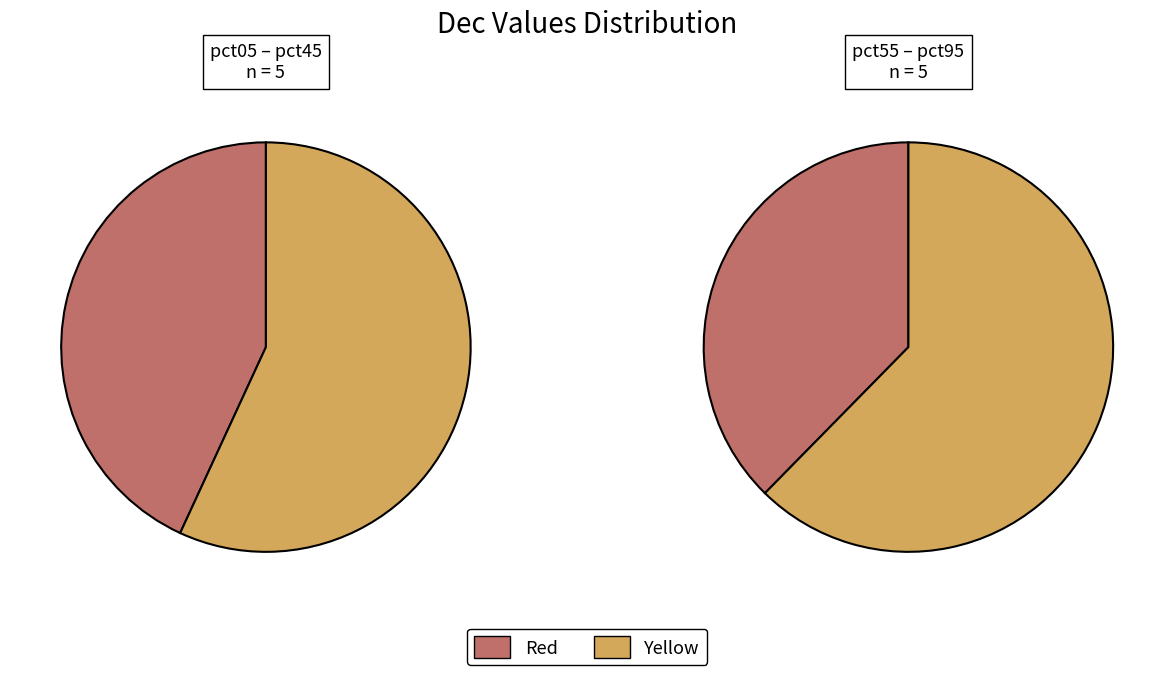

Between pct85 and pct65, which is larger?

pct85